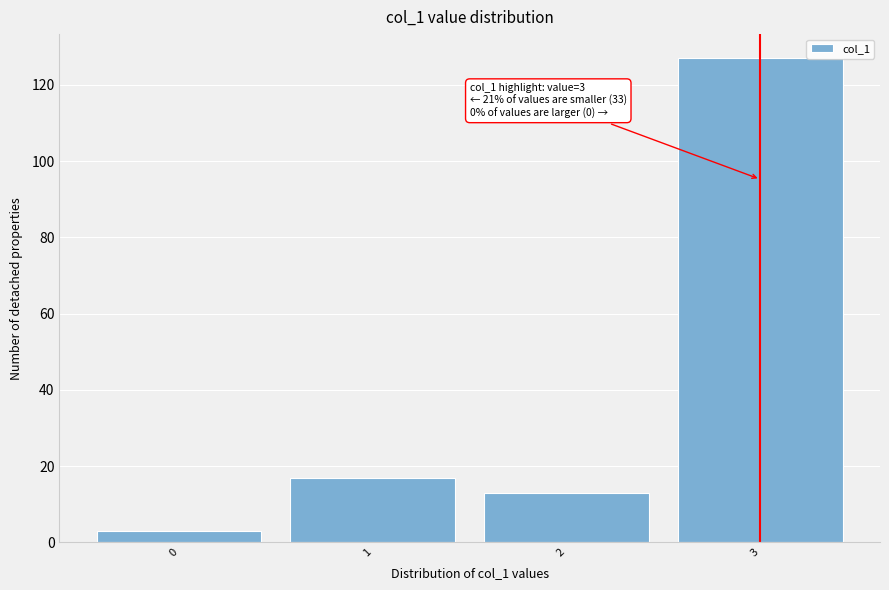

Reading right to left, list all the values displayed in this chart.

127	13	17	3